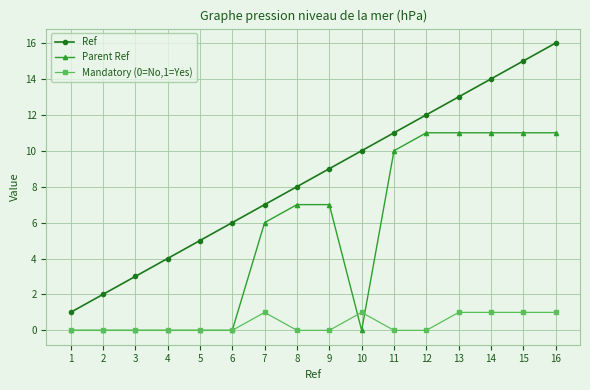

True or false: Ref has a value of 10 at 10.

True